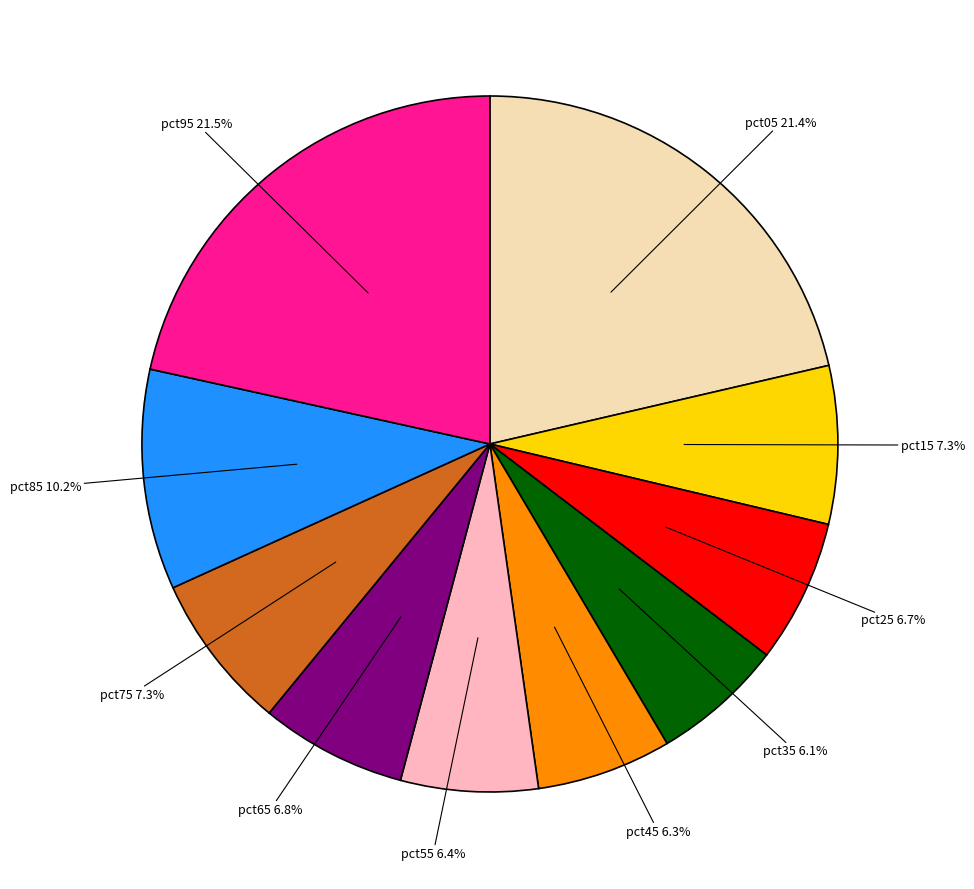

Does any single category account for the majority?

No